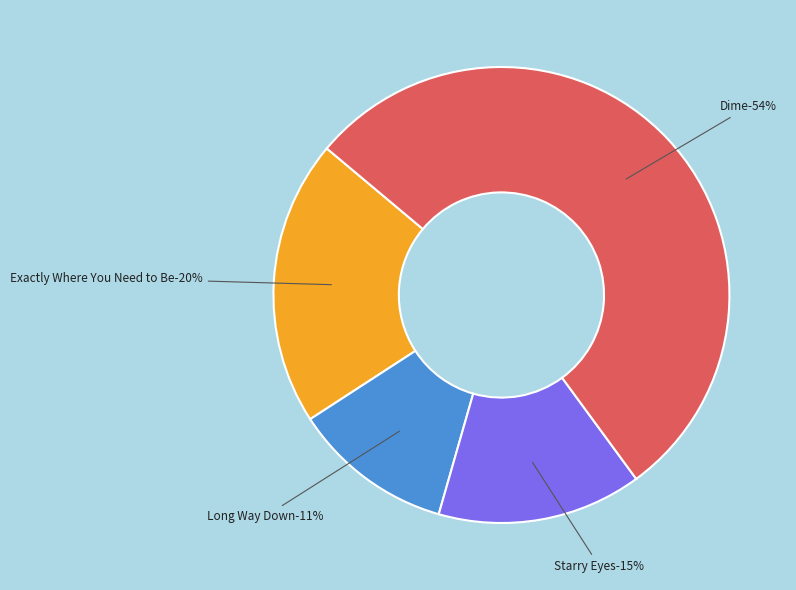

The Long Way Down slice represents 11% of the pie. True or false?

True